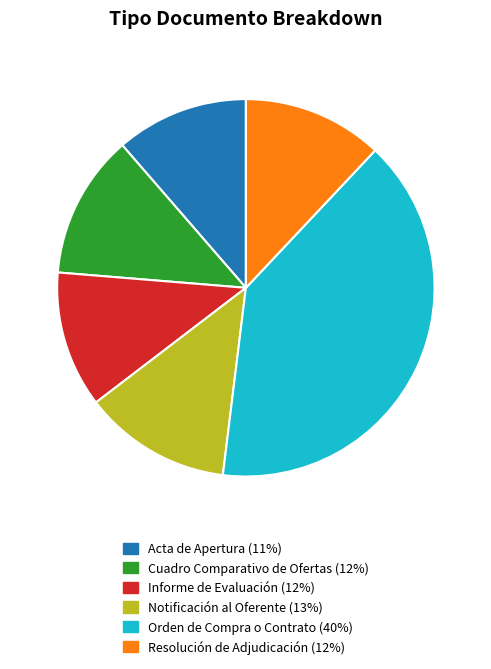

How many slices are in this pie chart?

6